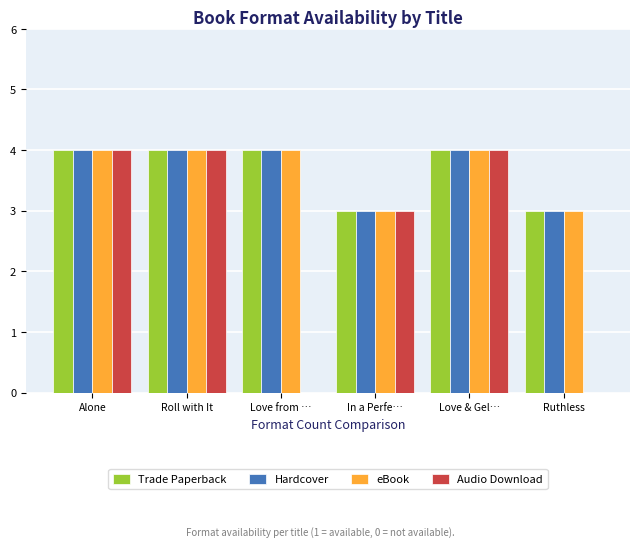

Count the number of data series in this chart.

4